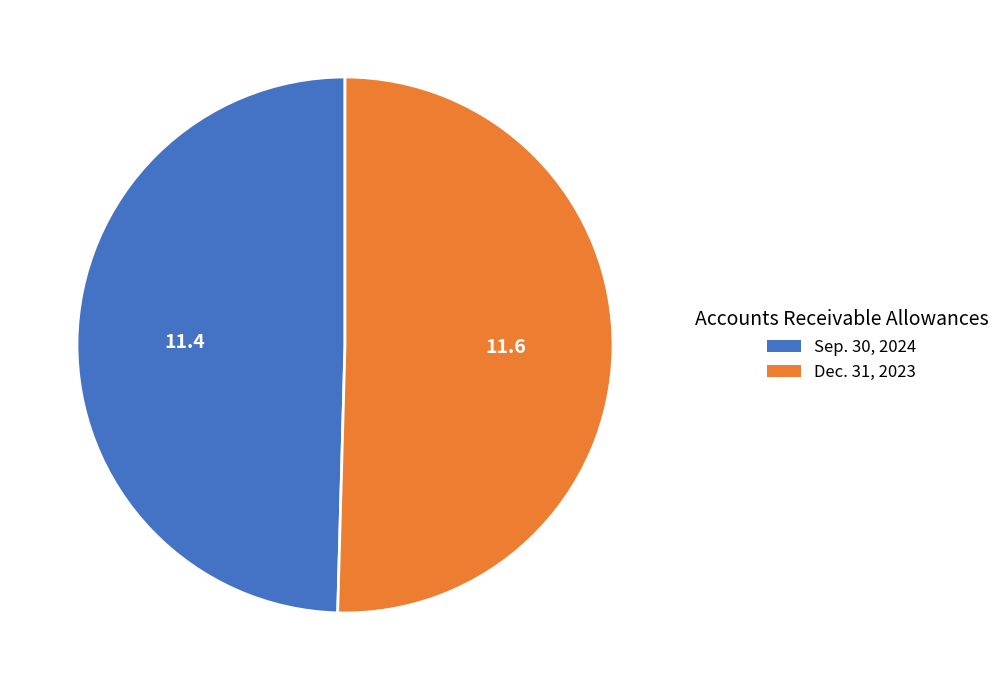

Which category has the smallest portion of the pie?

Sep. 30, 2024